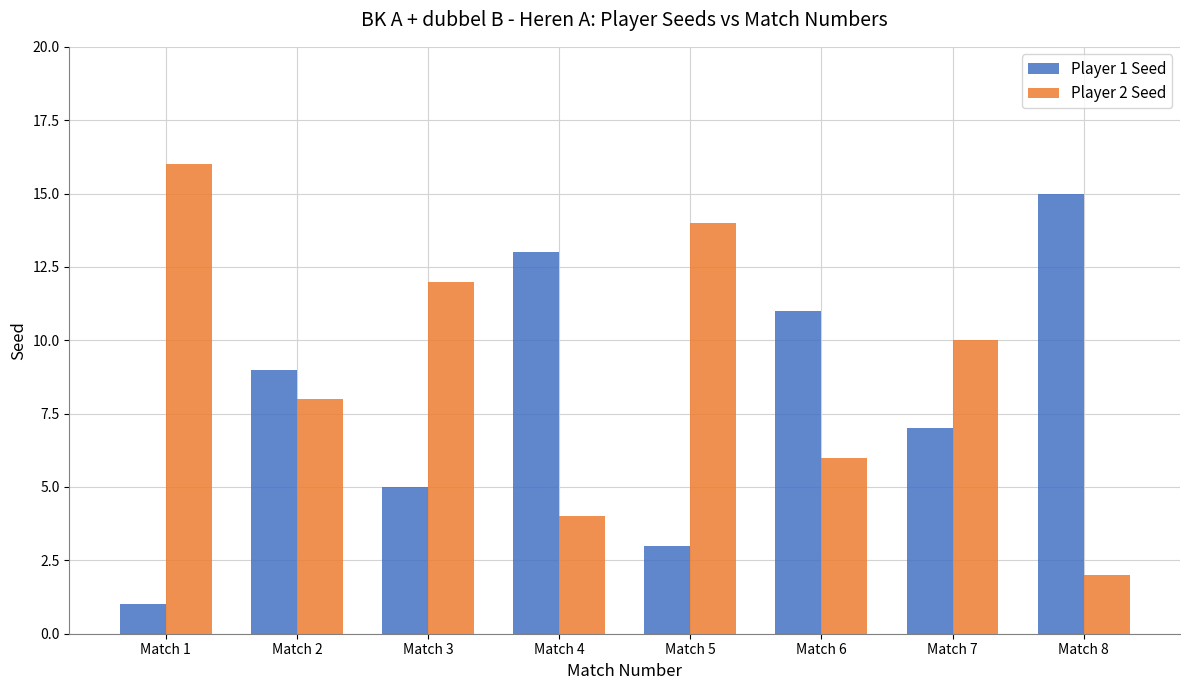

List the series in order of their overall mean, lowest first.

Player 1 Seed, Player 2 Seed